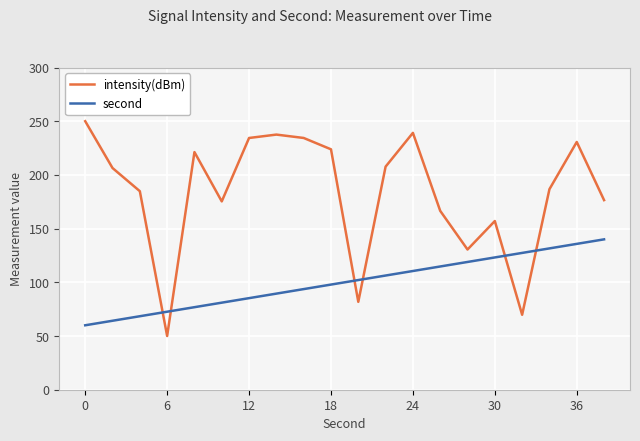

What is the minimum value for second?

60.0